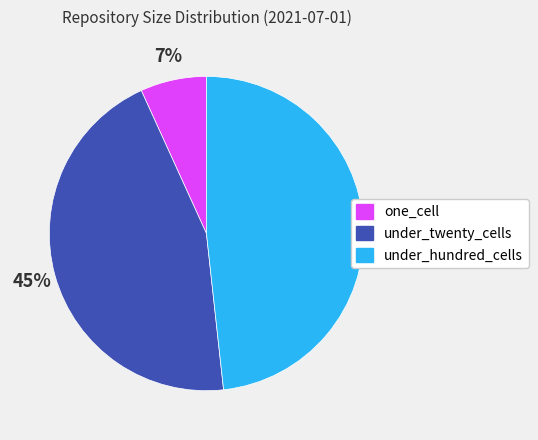

Count the number of slices in the pie.

3